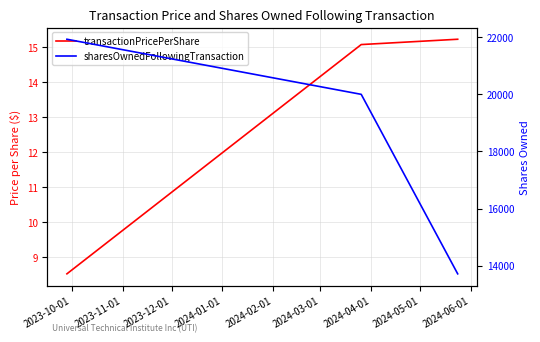

The transactionPricePerShare series shows 26.9 at 2023-11-01. True or false?

False